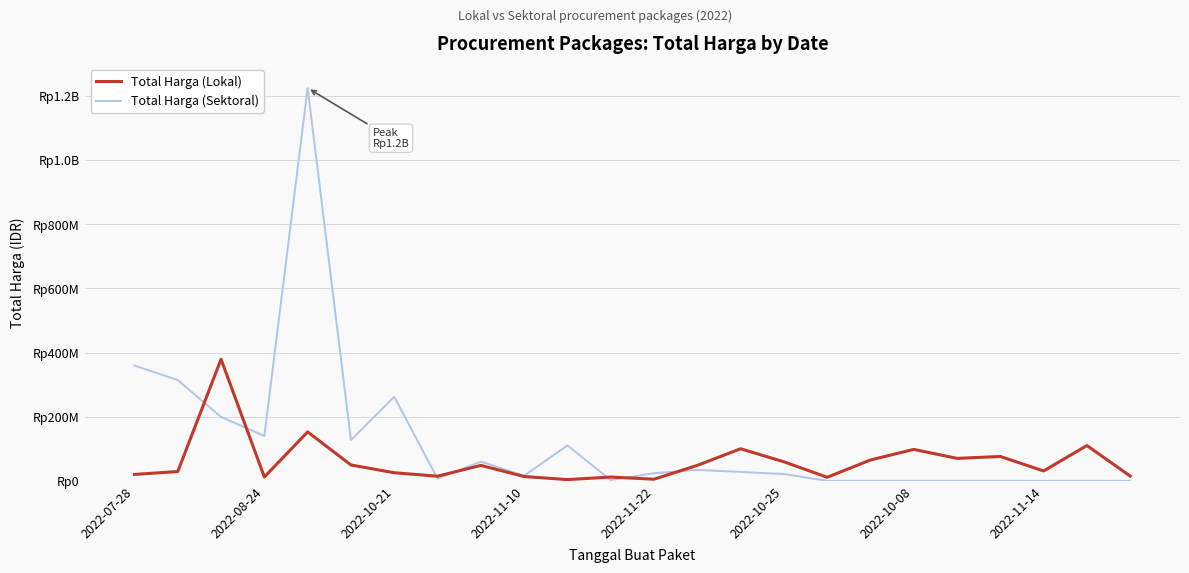

List the series in order of their peak value, highest first.

Total Harga (Sektoral), Total Harga (Lokal)